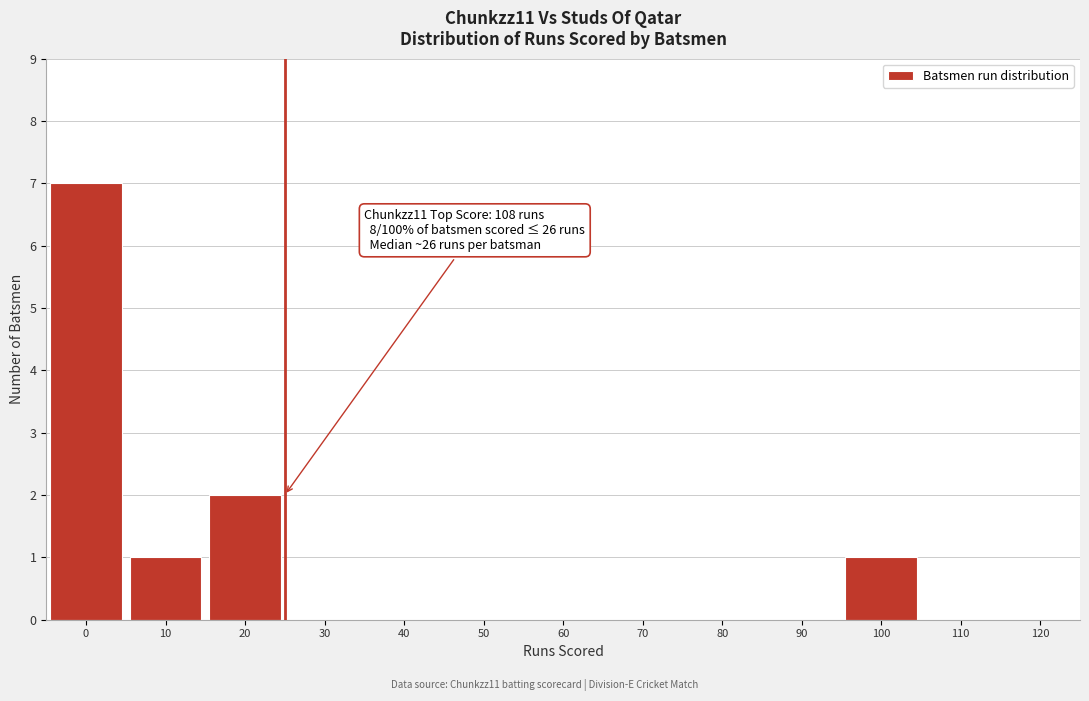

Reading right to left, list all the values displayed in this chart.

110=0	100=1	90=0	80=0	70=0	60=0	50=0	40=0	30=0	20=2	10=1	0=7